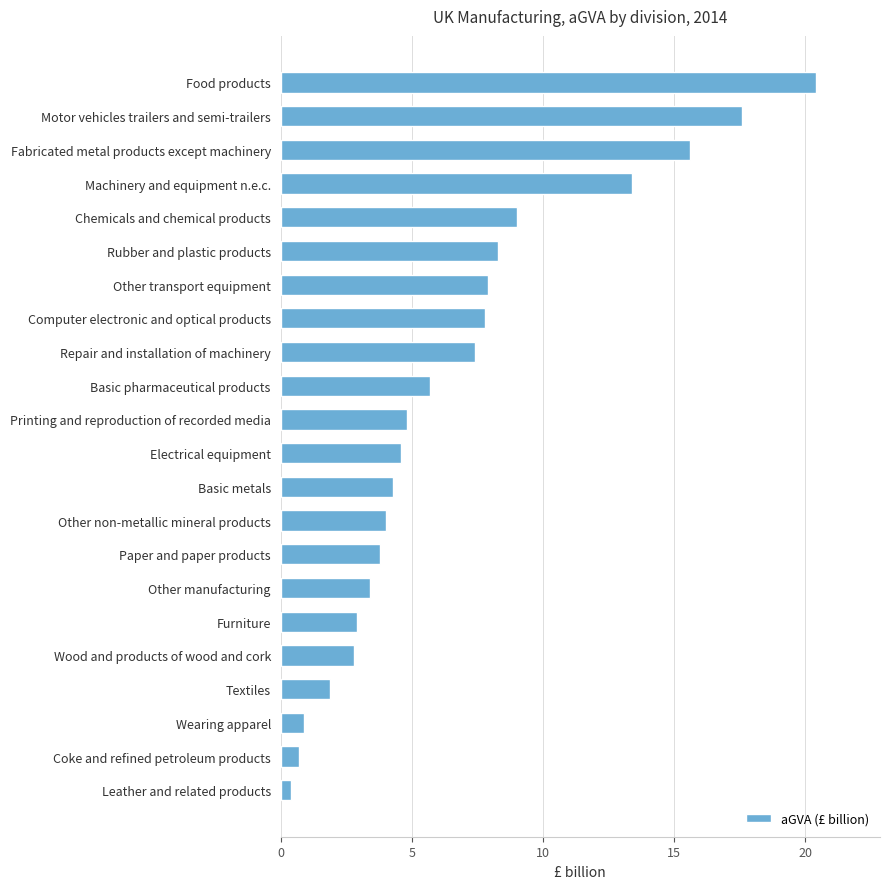

At which category does the chart reach its minimum across all series?

Leather and related products